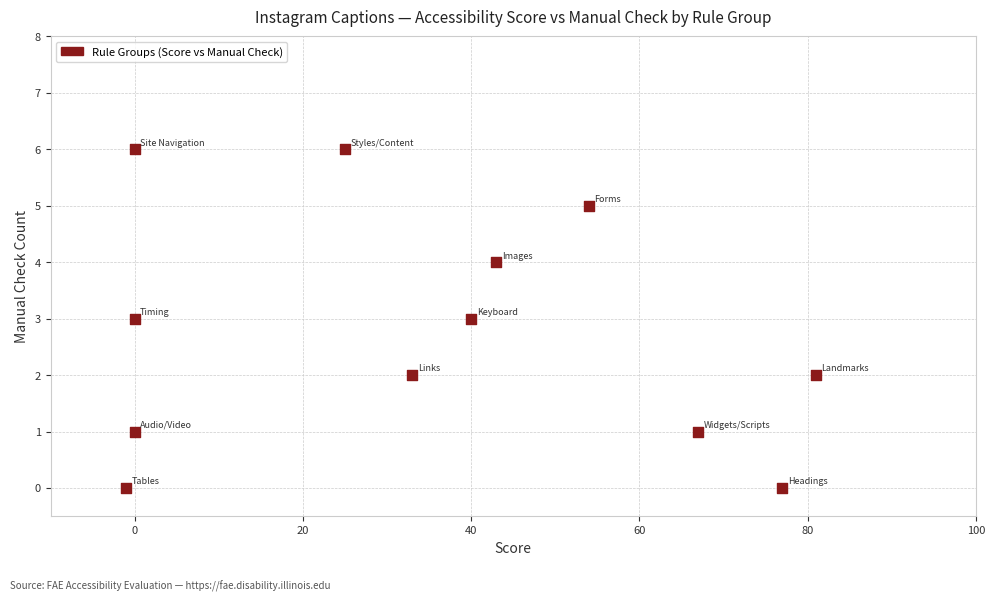

What is the average Y value?

3